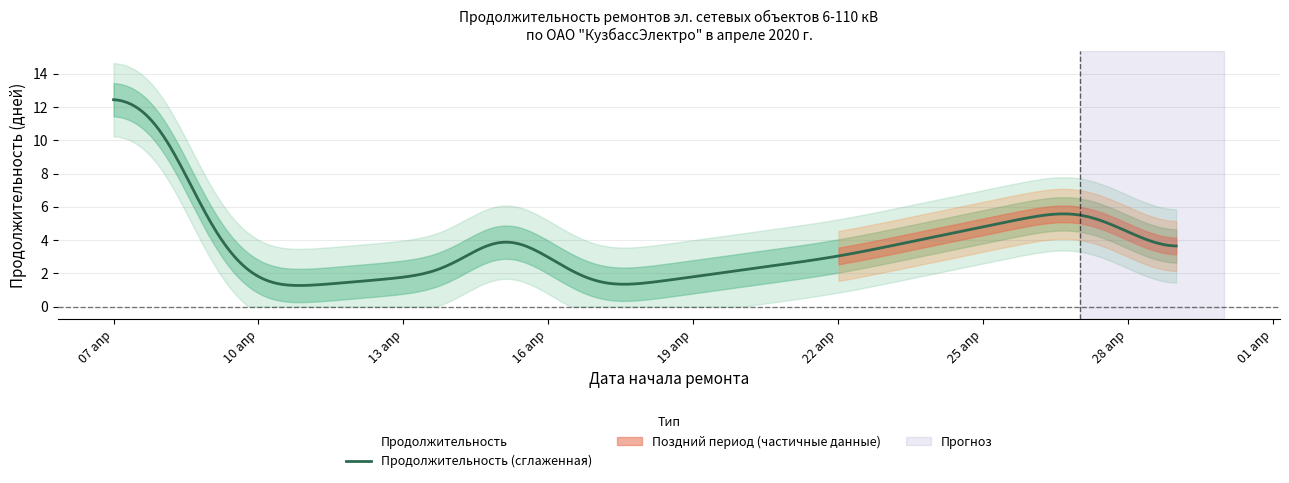

How many distinct data groups are displayed?

1